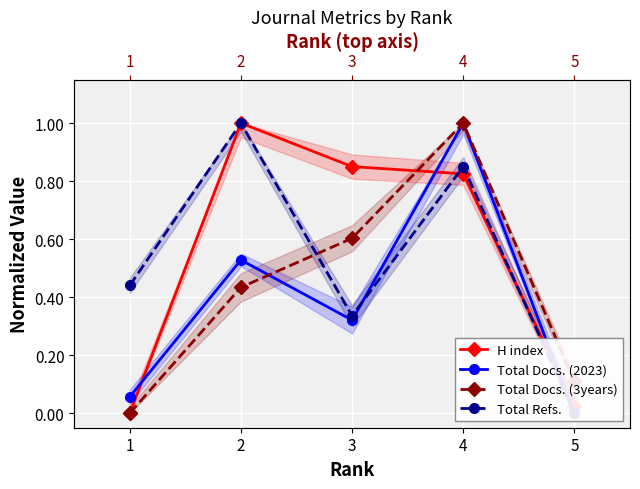

What are all the series names shown in the legend?

H index, Total Docs. (2023), Total Docs. (3years), Total Refs.